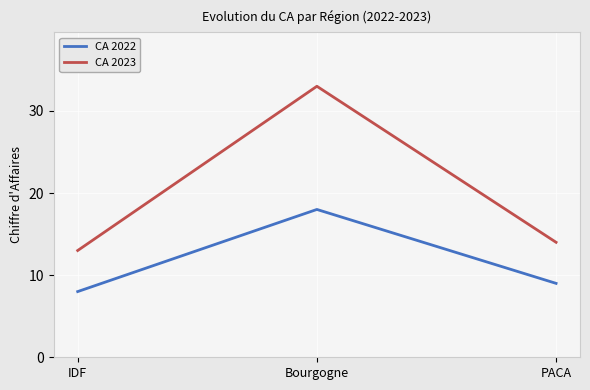

Between IDF and Bourgogne, which series saw the biggest shift?

CA 2023